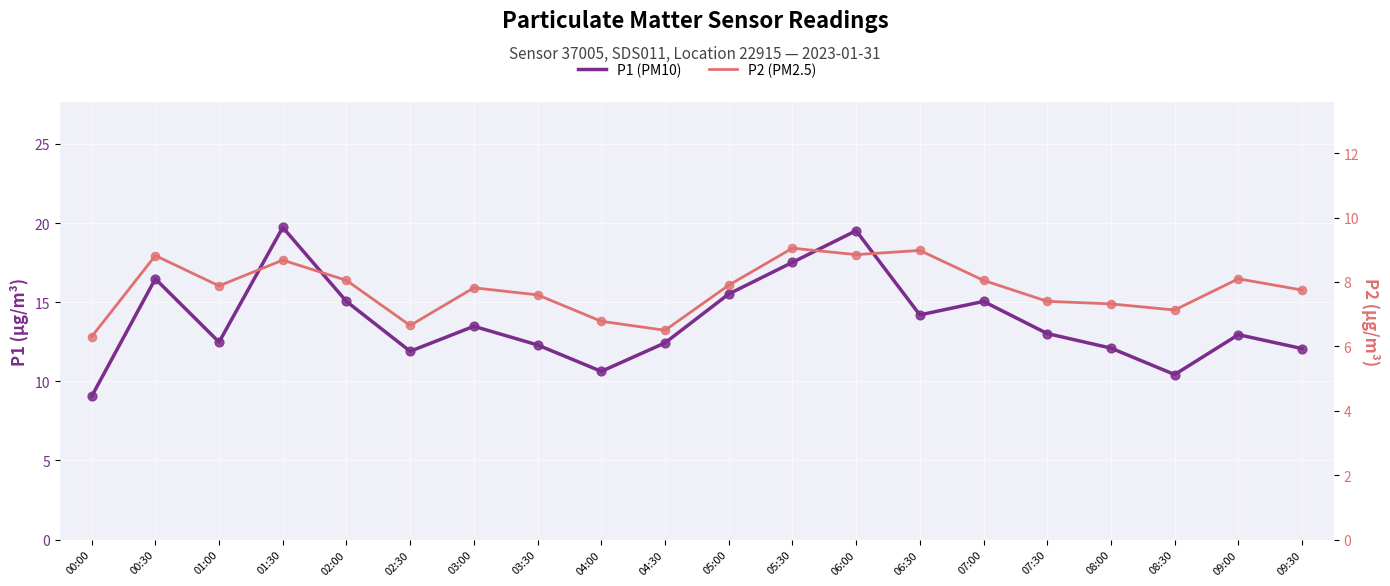

Which series contains the lowest Y value?

P2 (PM2.5)